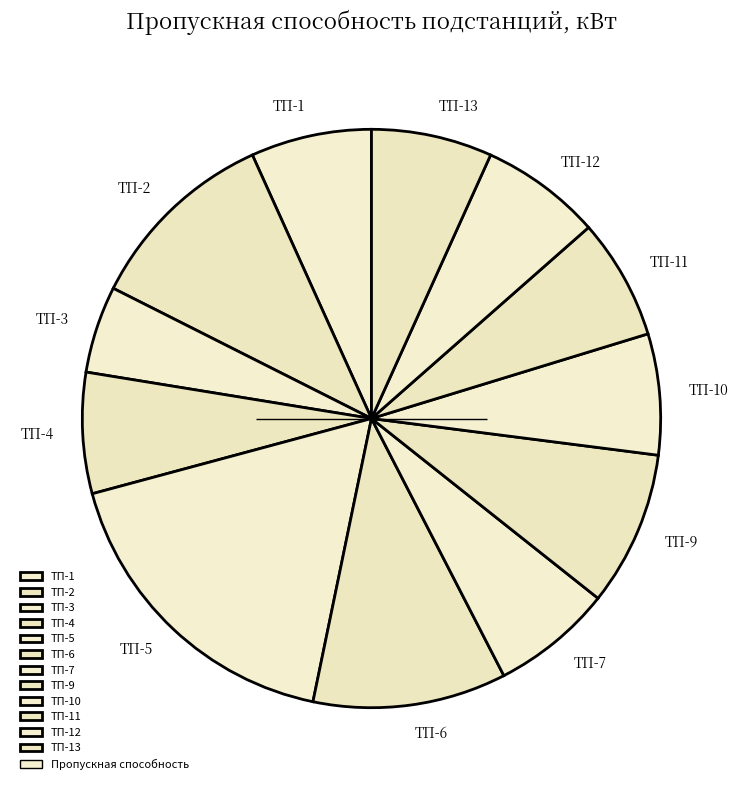

Which category has the smallest portion of the pie?

ТП-3